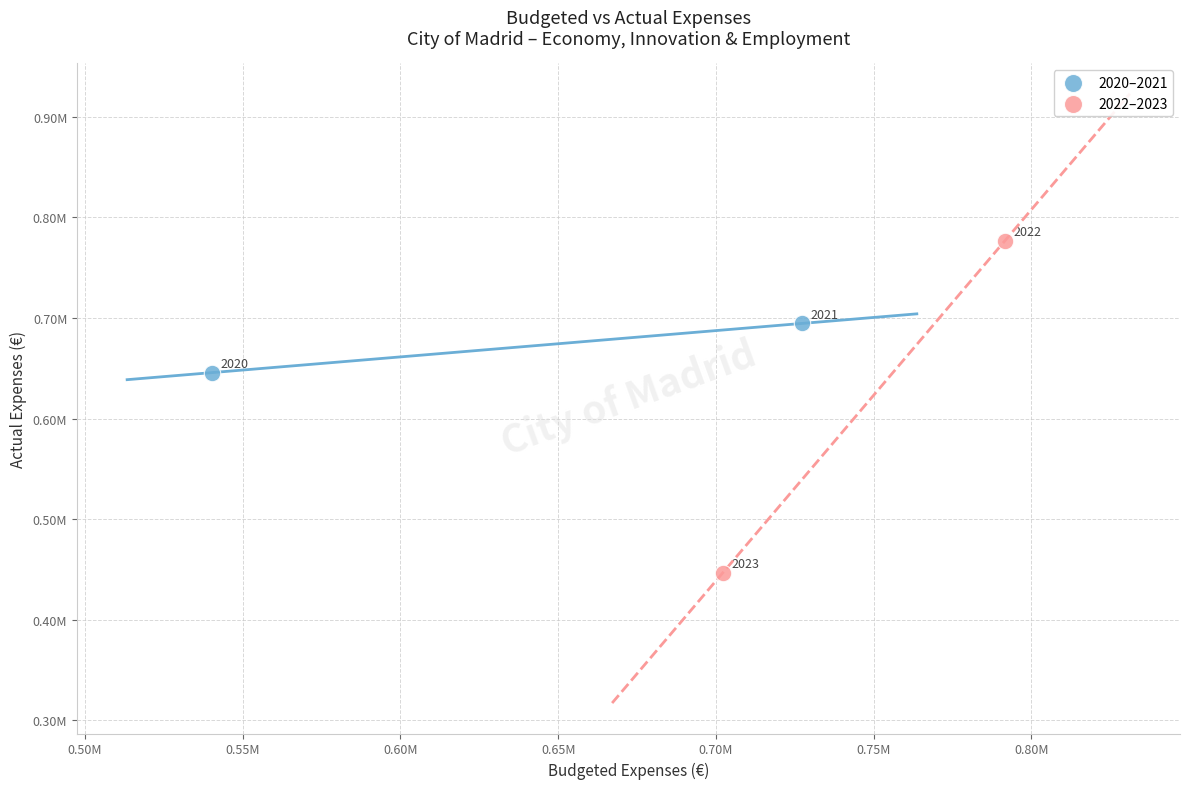

What are all the series names shown in the legend?

2020–2021, 2022–2023